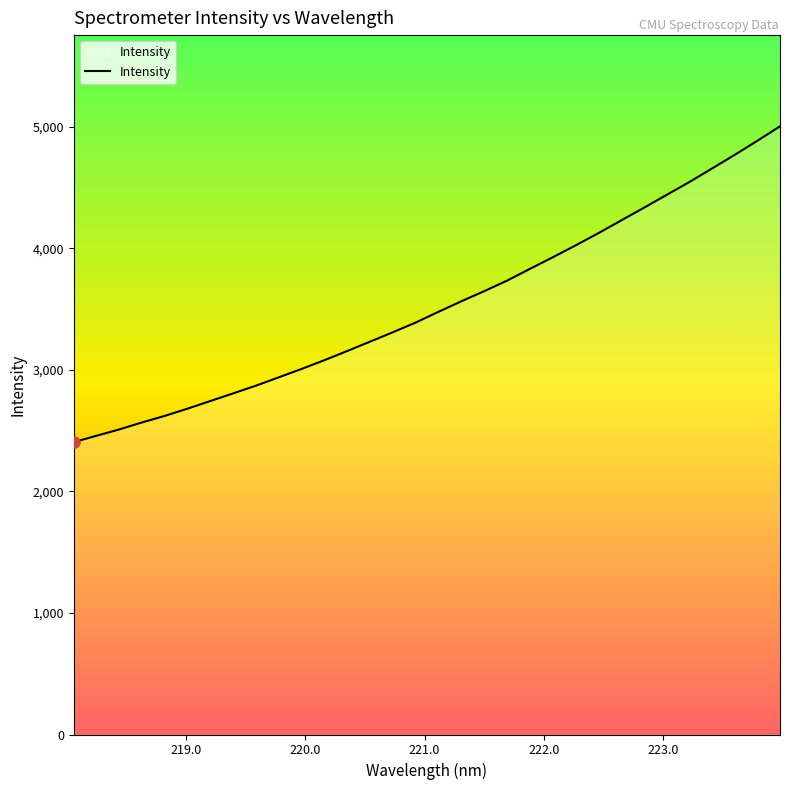

Does the chart display data point markers on the line(s)?

No